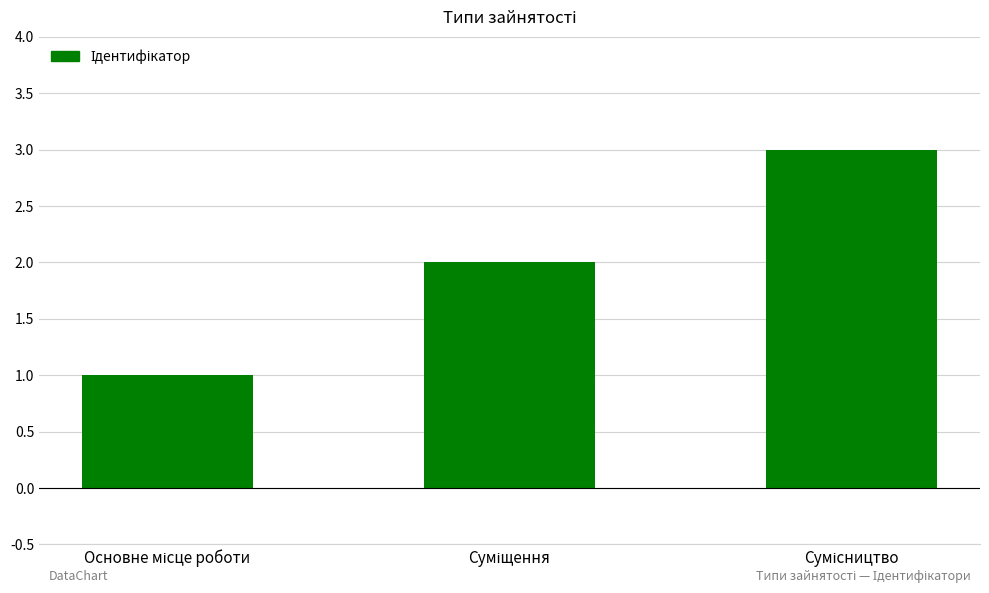

What is the greatest value displayed?

3